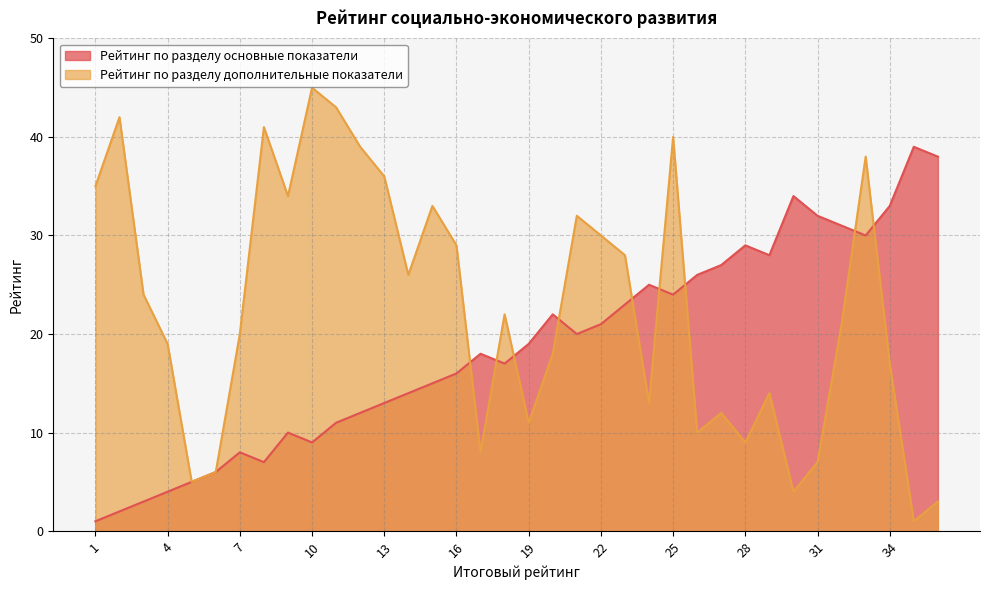

List the labels in order of Рейтинг по разделу основные показатели value, largest first.

35, 36, 30, 34, 31, 32, 33, 28, 29, 27, 26, 24, 25, 23, 20, 22, 21, 19, 17, 18, 16, 15, 14, 13, 12, 11, 9, 10, 7, 8, 6, 5, 4, 3, 2, 1